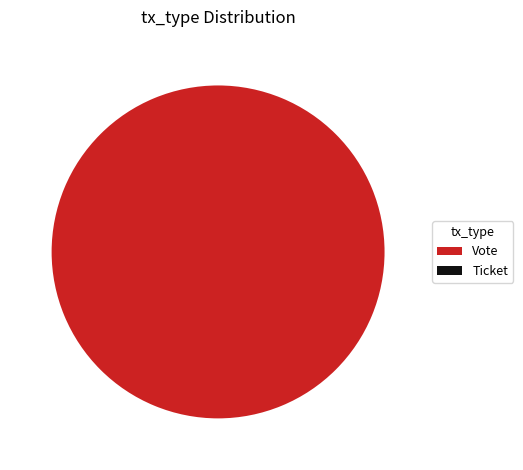

Is the sum of Vote and Ticket greater than half?

Yes